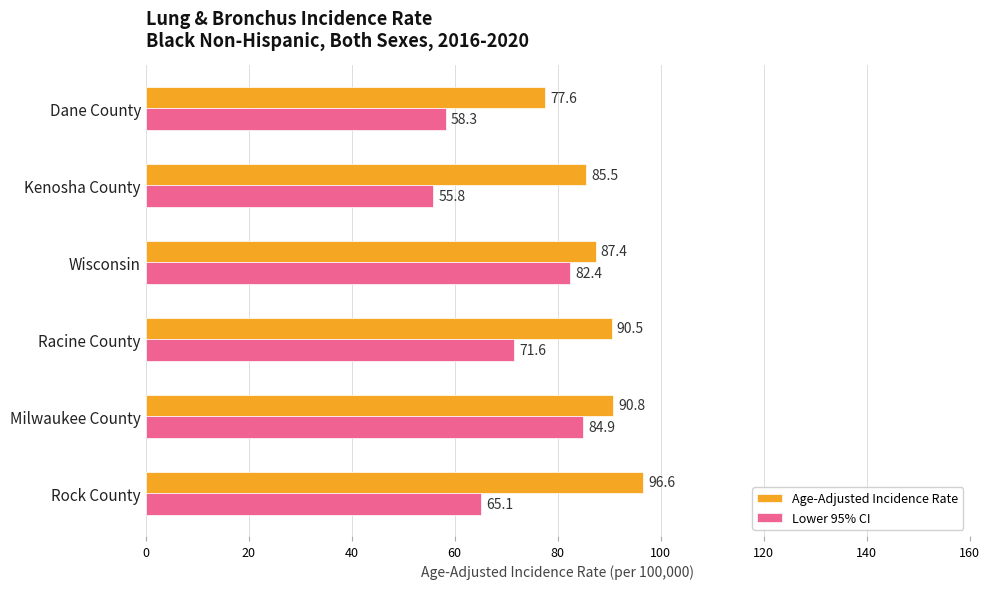

What value does the Lower 95% CI series have at Milwaukee County?

84.9